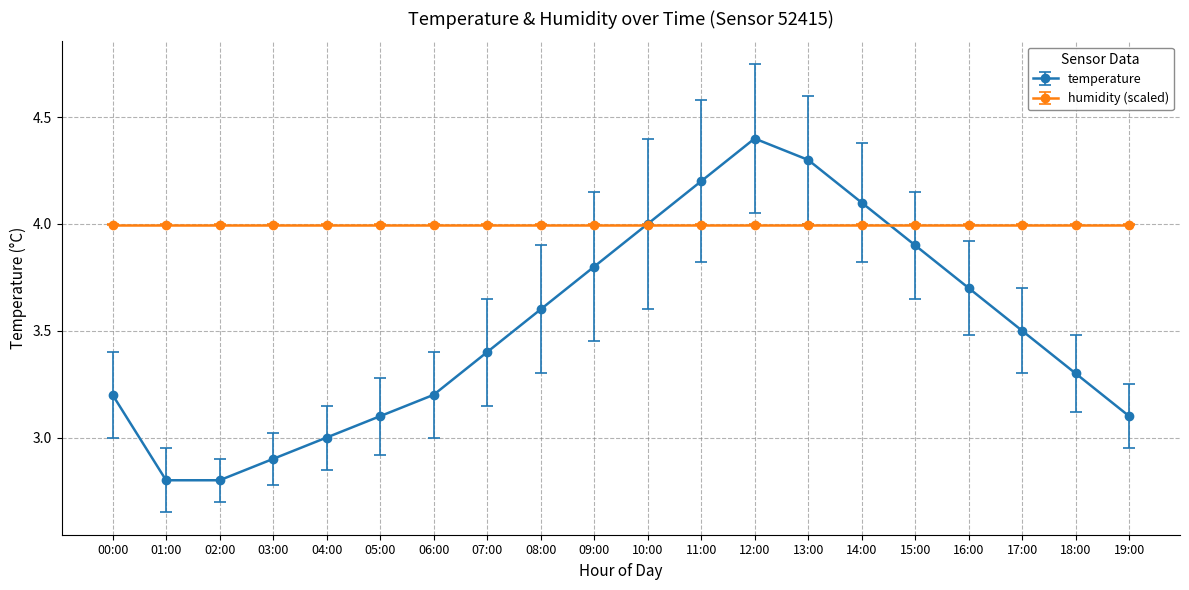

What position from the right is 16:00?

4